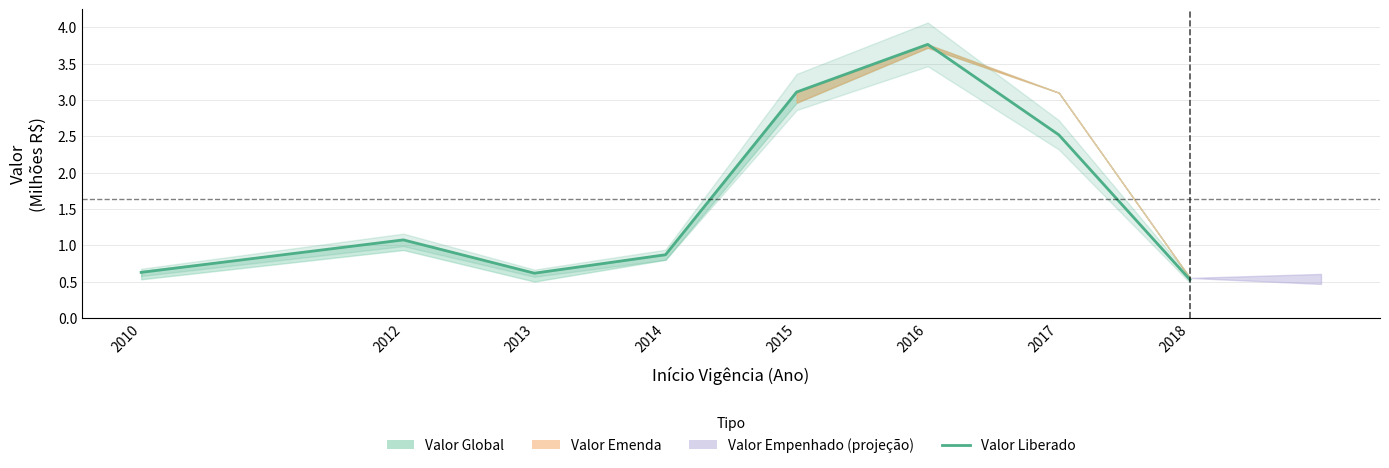

Reading left to right, transcribe all the data shown in this chart.

0.6	1.1	0.6	0.9	3.1	3.8	2.5	0.5